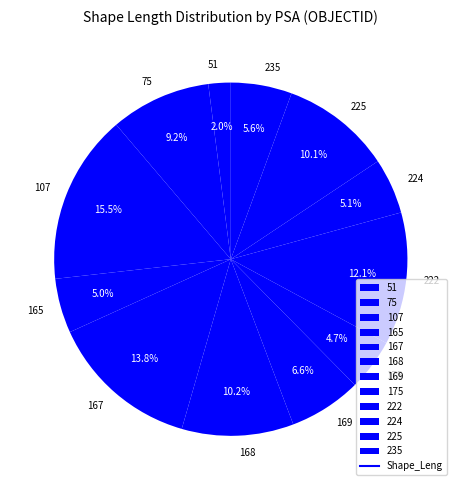

Approximately how many times larger is the value at 165 compared to 222?

0.4